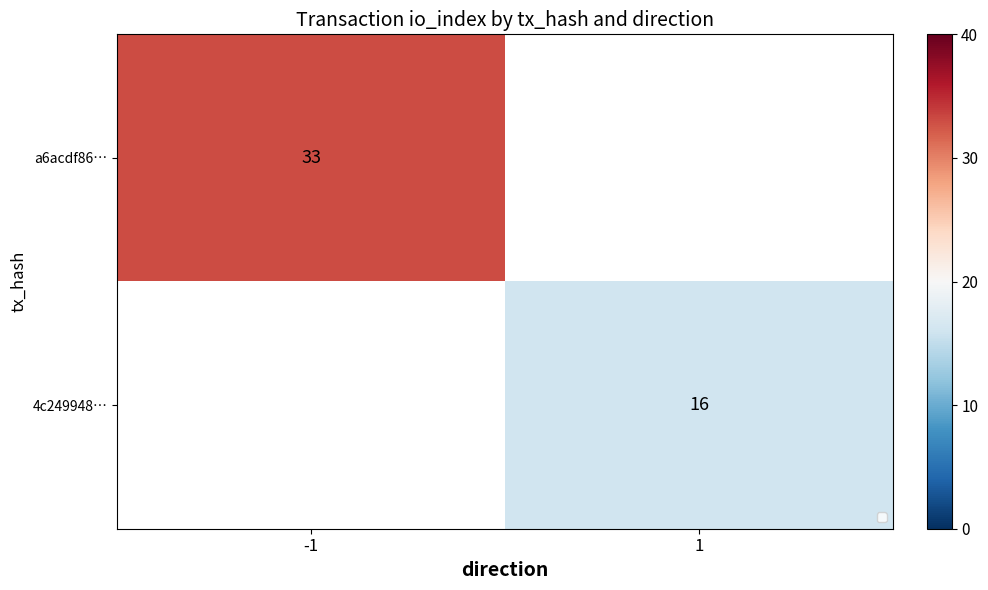

What is the minimum value shown in the chart?

16.0